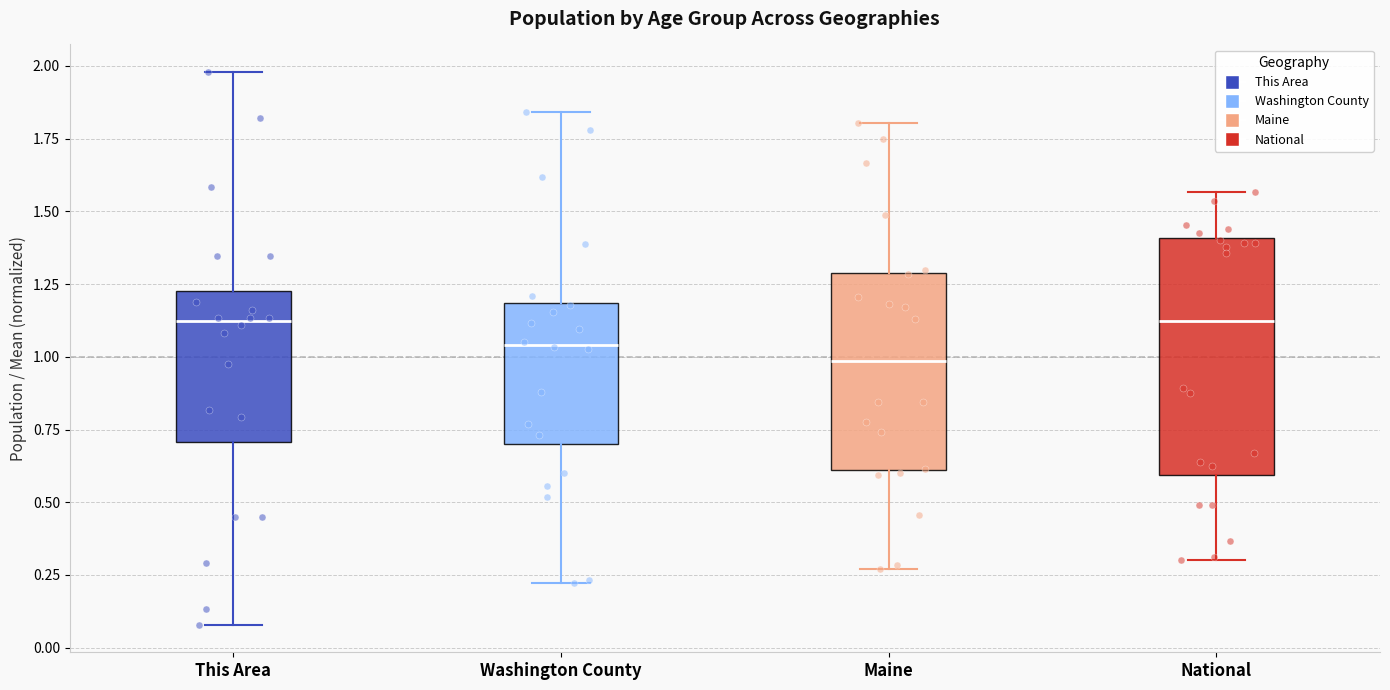

Reading left to right, read every box against the y-axis: the position of its median line, the range the box covers, and the ends of its whiskers. The values are not printed on the chart, so give them approximately, as read against the axis.

This Area: median 1.10, box 0.70 to 1.25, whiskers 0.10 to 2.00
Washington County: median 1.05, box 0.70 to 1.20, whiskers 0.20 to 1.85
Maine: median 1.00, box 0.60 to 1.30, whiskers 0.25 to 1.80
National: median 1.10, box 0.60 to 1.40, whiskers 0.30 to 1.55